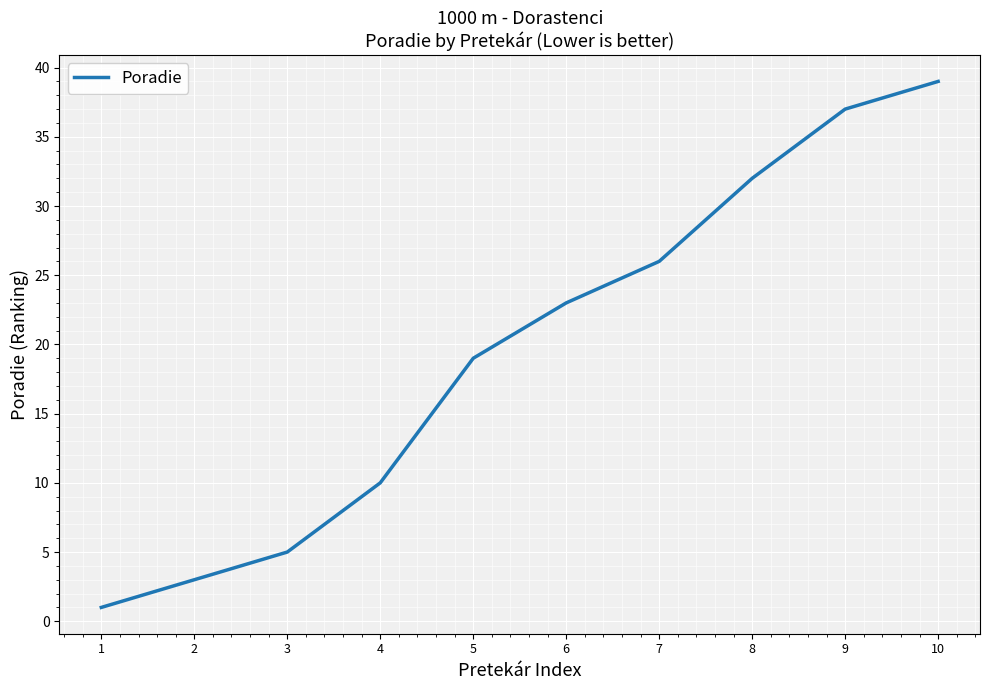

What is the difference between the maximum and minimum values?

38